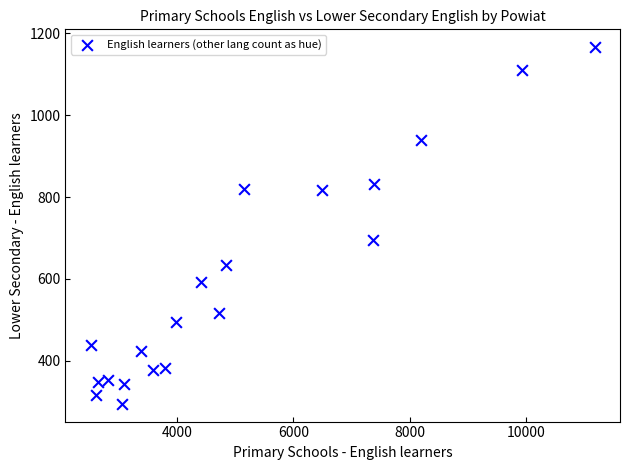

What is the range of Y values (max minus min)?

871